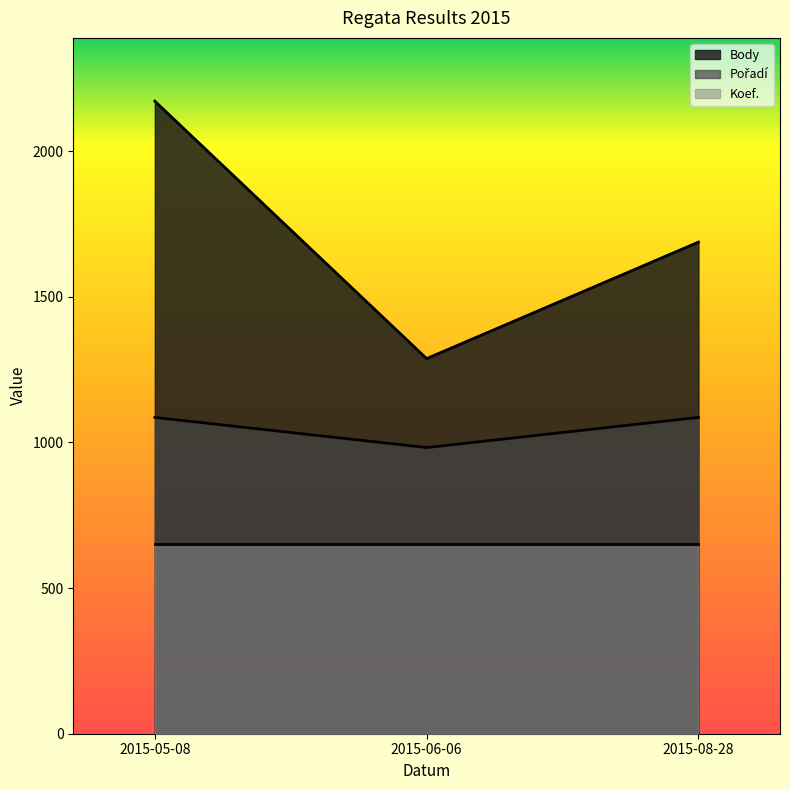

Which has a higher value, 2015-08-28 or 2015-06-06?

2015-08-28